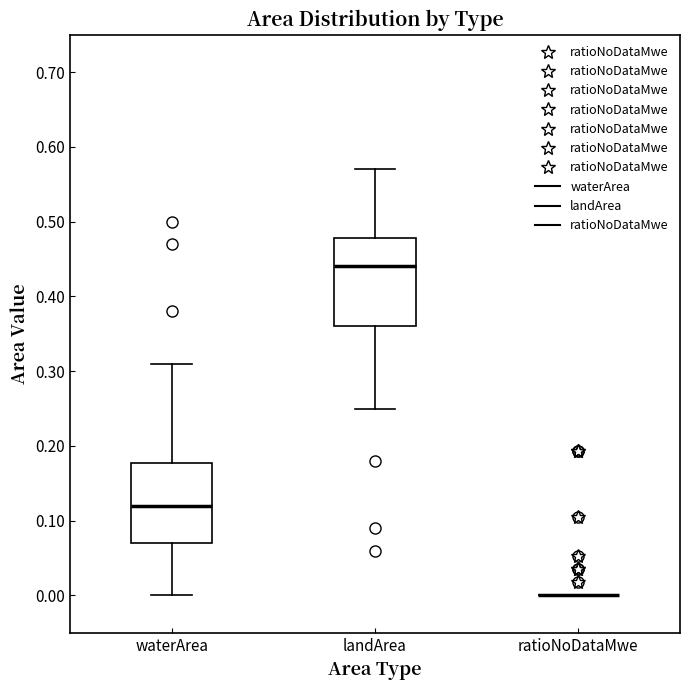

Reading left to right, transcribe this box plot: for each box, give where its median line is, the range the box spans, and where its two whiskers end, as read against the y-axis. The values are not printed on the chart, so give them approximately, as read against the axis.

waterArea: median 0.12, box 0.07 to 0.18, whiskers 0.00 to 0.31
landArea: median 0.44, box 0.36 to 0.48, whiskers 0.25 to 0.57
ratioNoDataMwe: box collapsed to a line at 0.00, whiskers 0.00 to 0.00